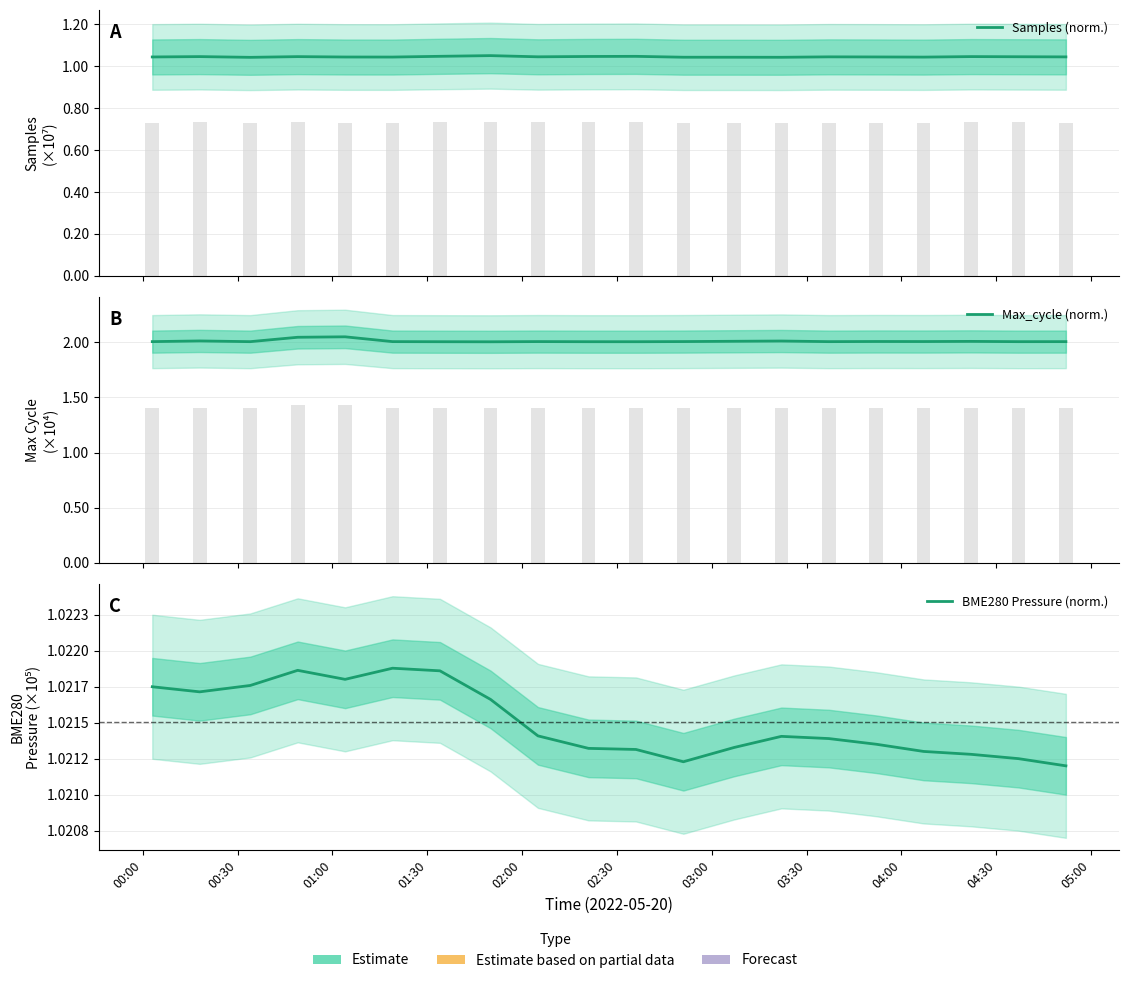

What are all the series names shown in the legend?

Samples (norm.), Max_cycle (norm.), BME280 Pressure (norm.)